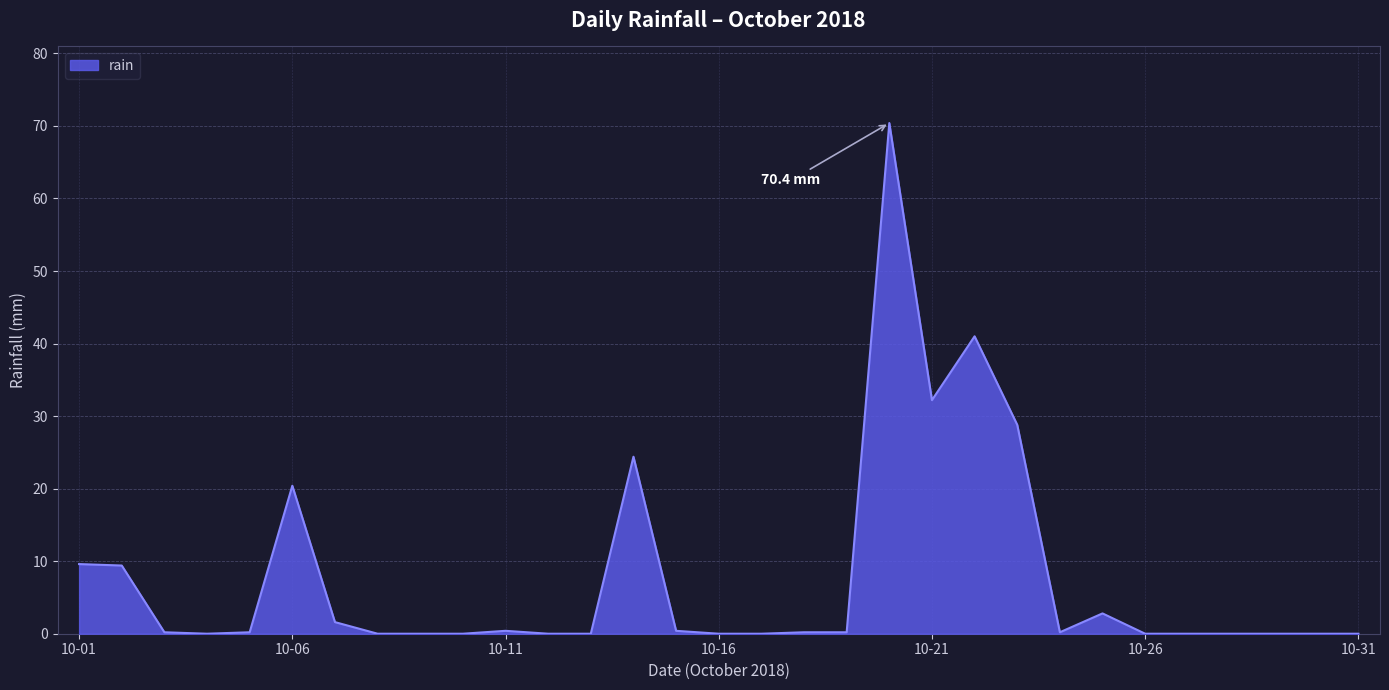

What is the maximum value shown in the chart?

70.4